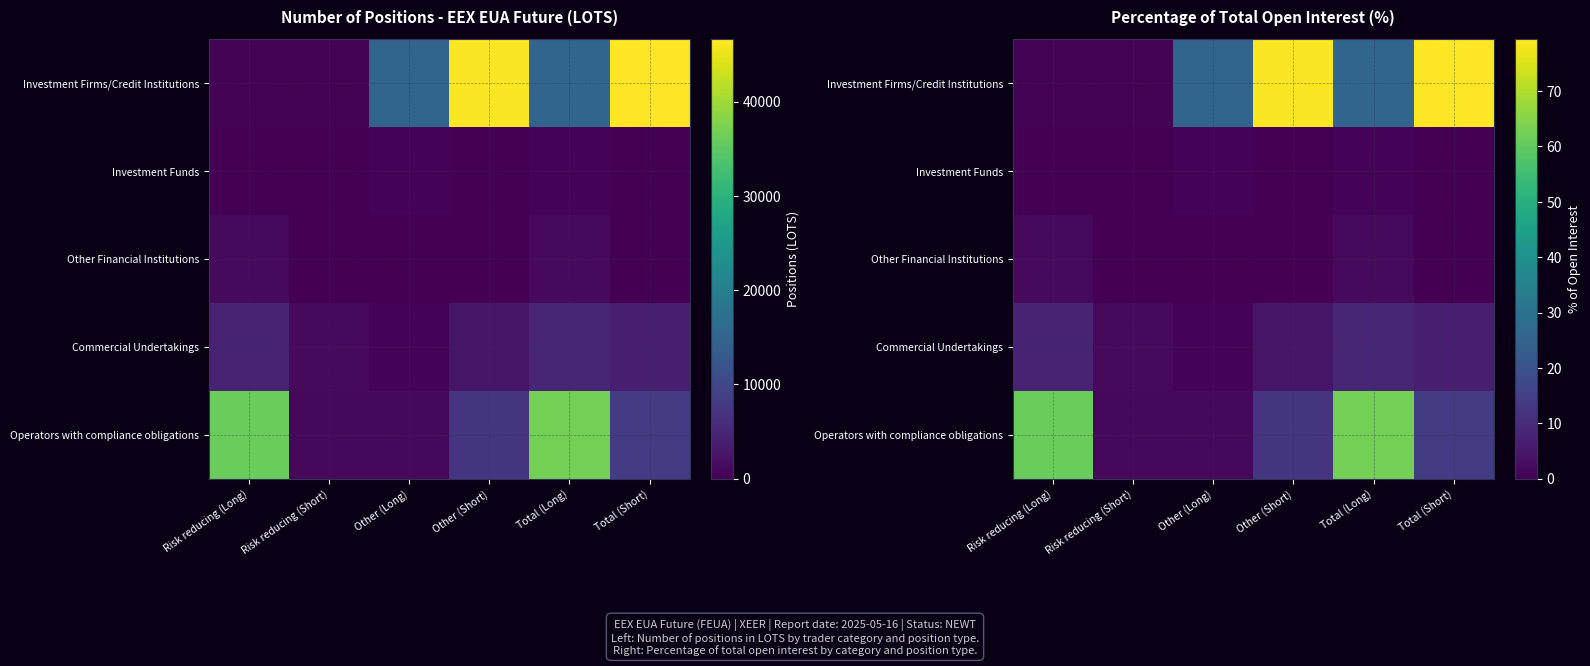

At which label does Operators with compliance obligations reach its peak?

Total (Long)